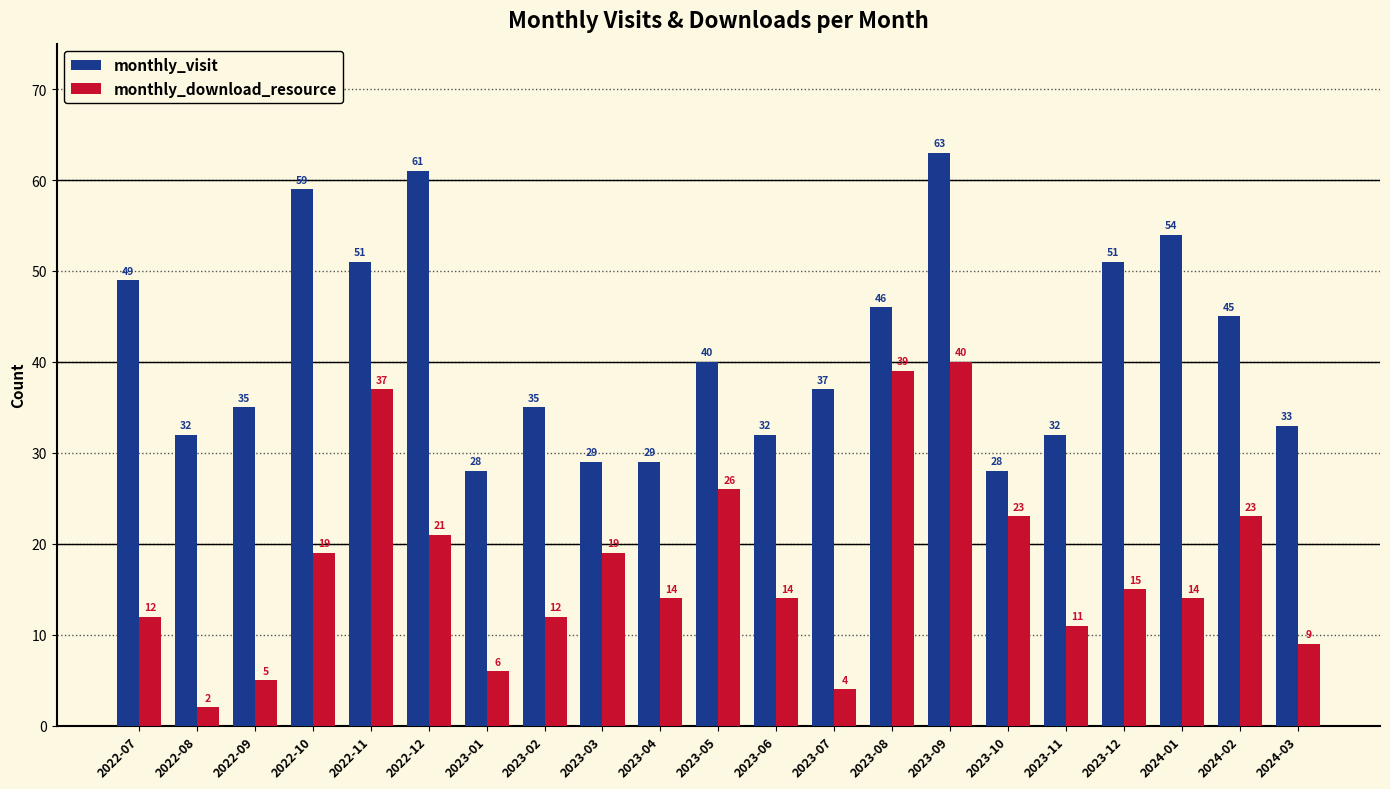

List the series in order of their peak value, highest first.

monthly_visit, monthly_download_resource